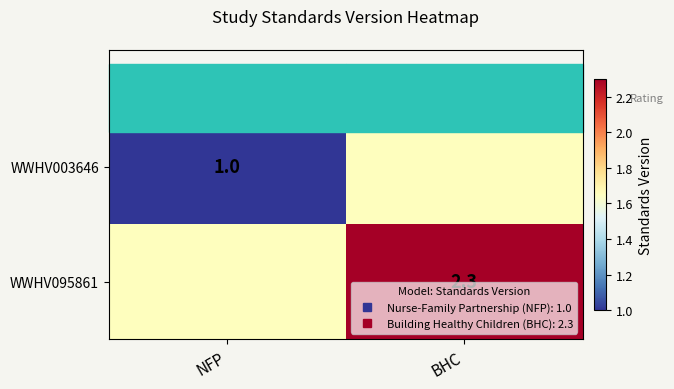

How many values in the WWHV003646 series exceed 1?

1